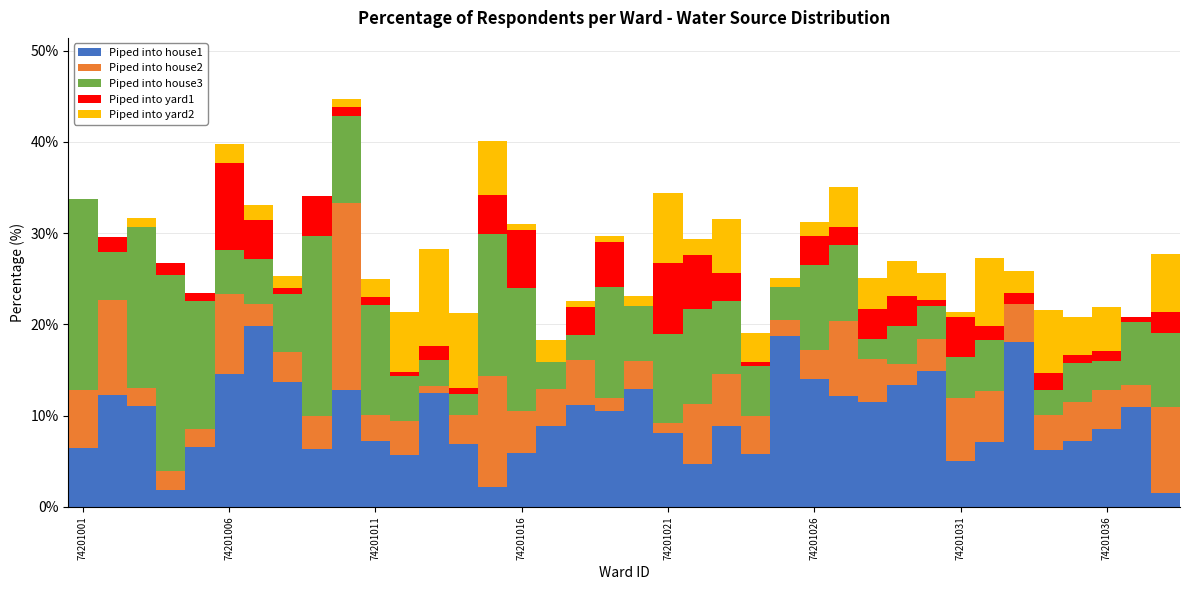

What is the sum of all Piped into house1 values?

366.2